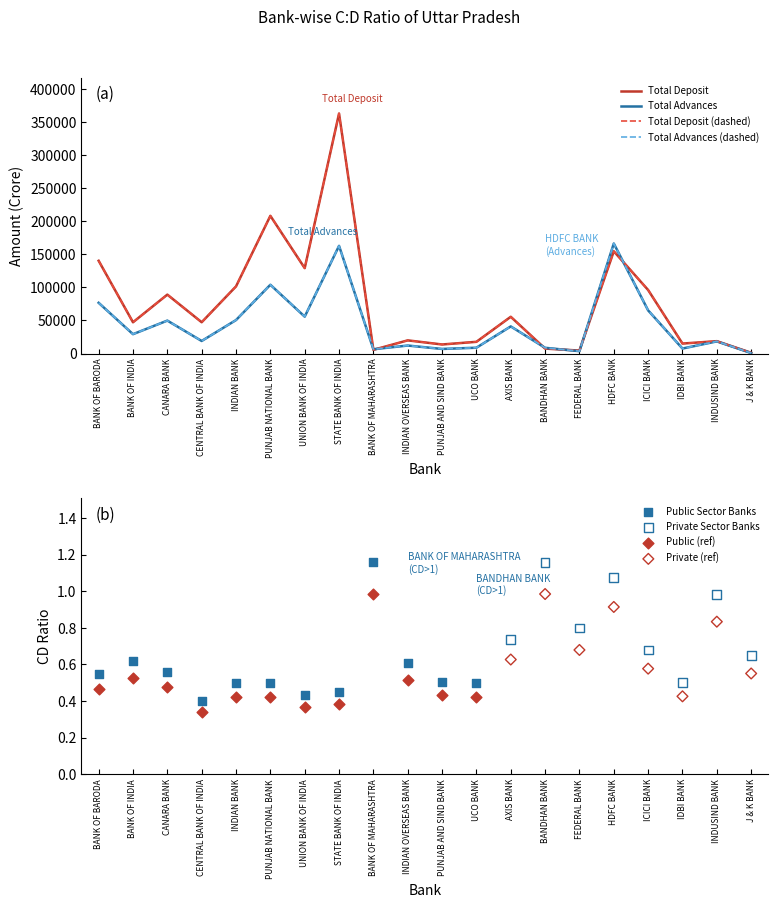

Which series reaches the minimum Y coordinate?

Total Advances